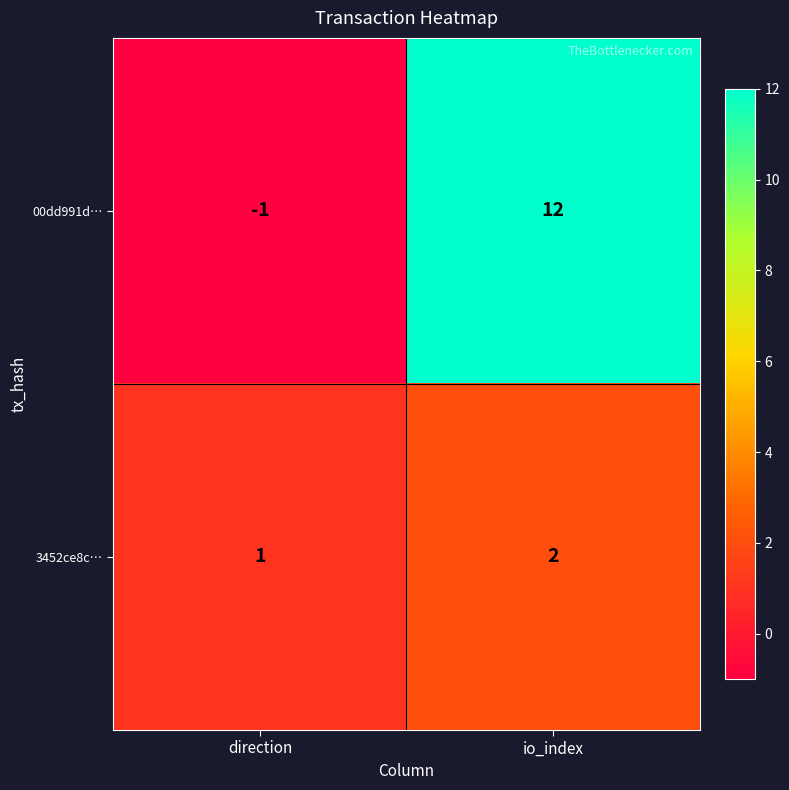

At which label is 00dd991d… closest to 5?

direction